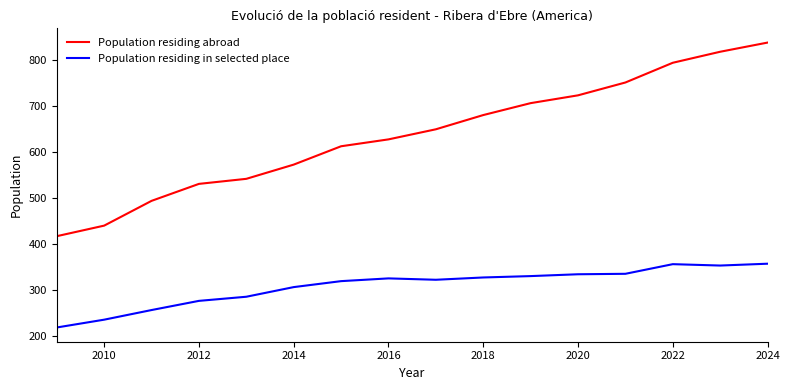

How many lines are shown in the chart?

2